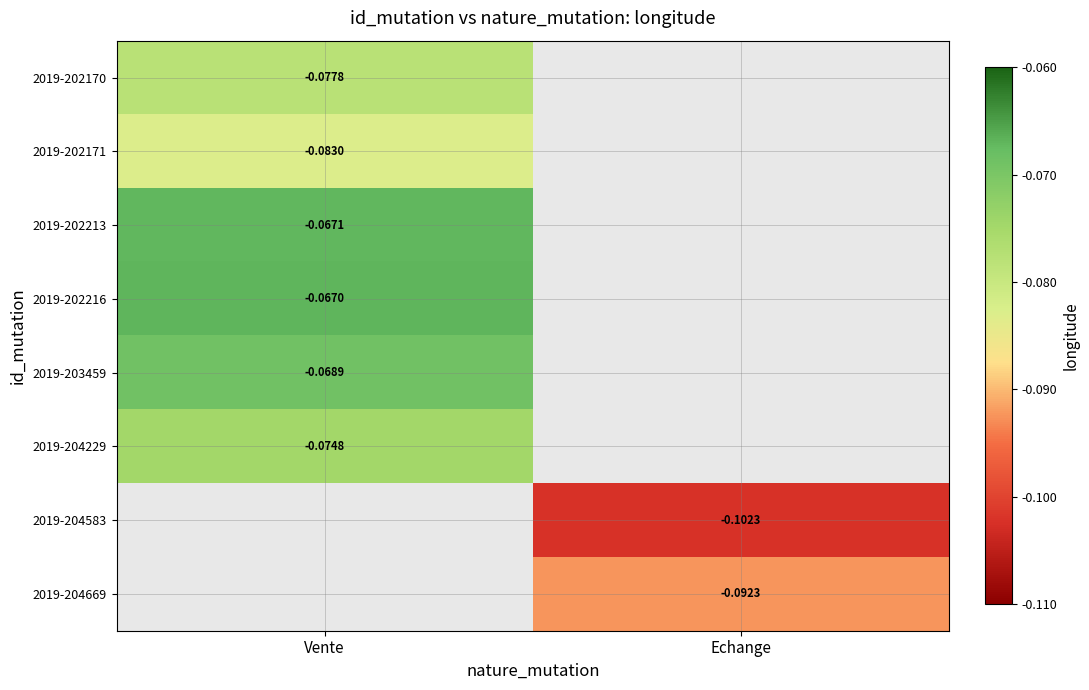

Rank the series at Vente from lowest to highest value.

2019-202171, 2019-202170, 2019-204229, 2019-203459, 2019-202213, 2019-202216, 2019-204583, 2019-204669